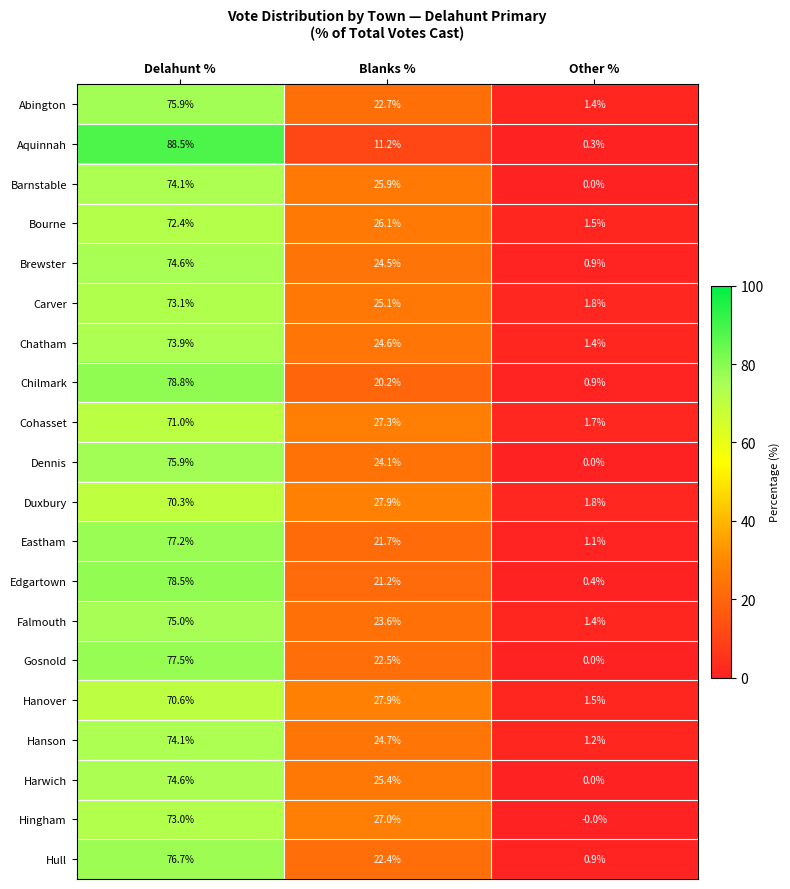

What is the minimum value for Eastham?

1.1